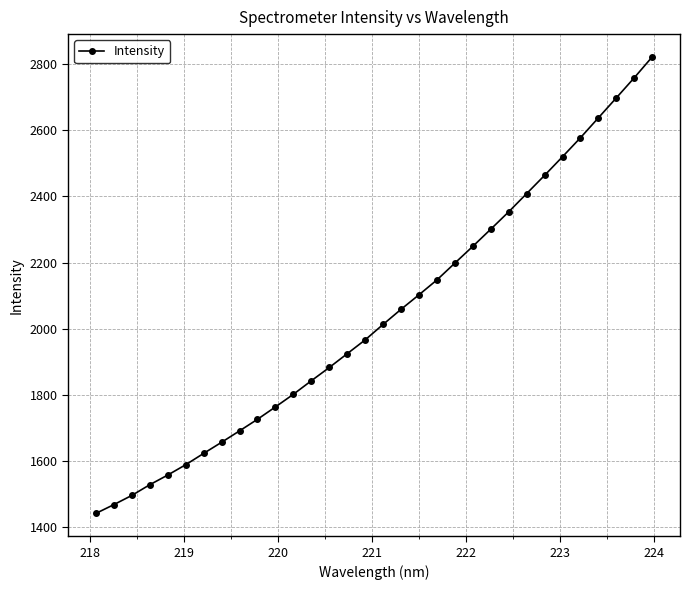

What is the difference between the maximum and minimum values?

1380.1